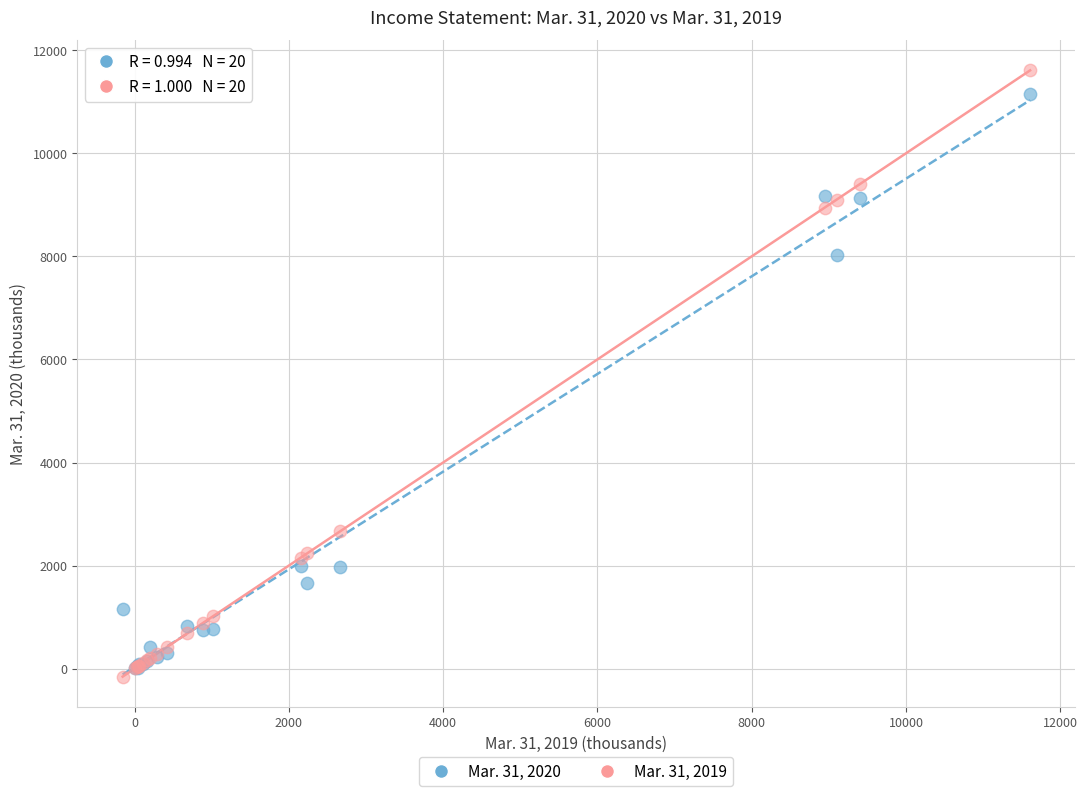

Which series has the largest Y range (max minus min)?

Mar. 31, 2019